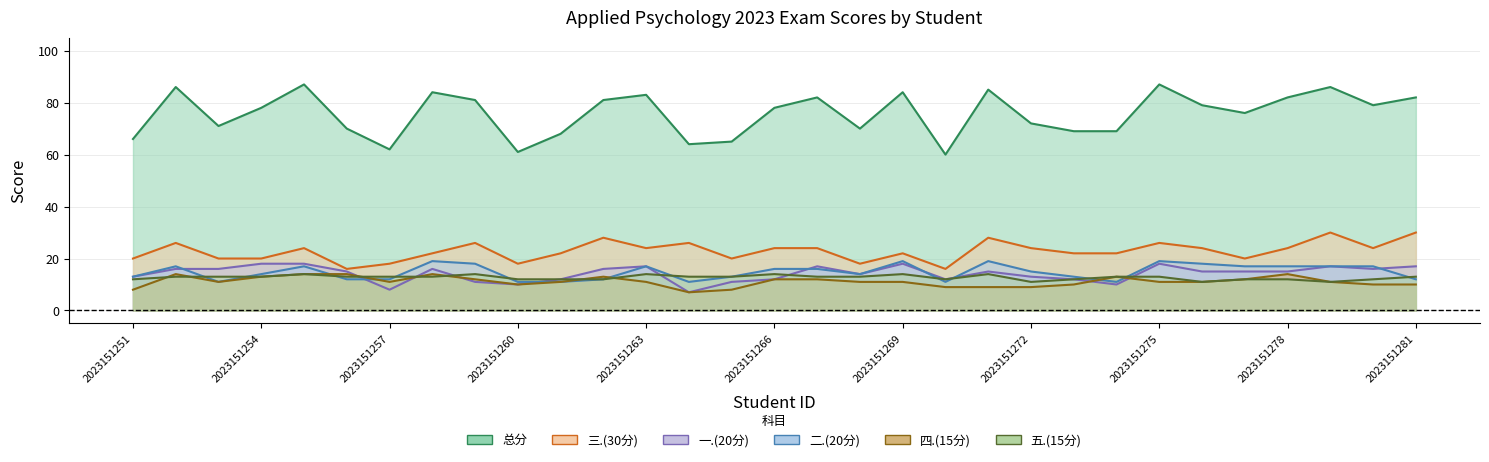

How many lines are shown in the chart?

6